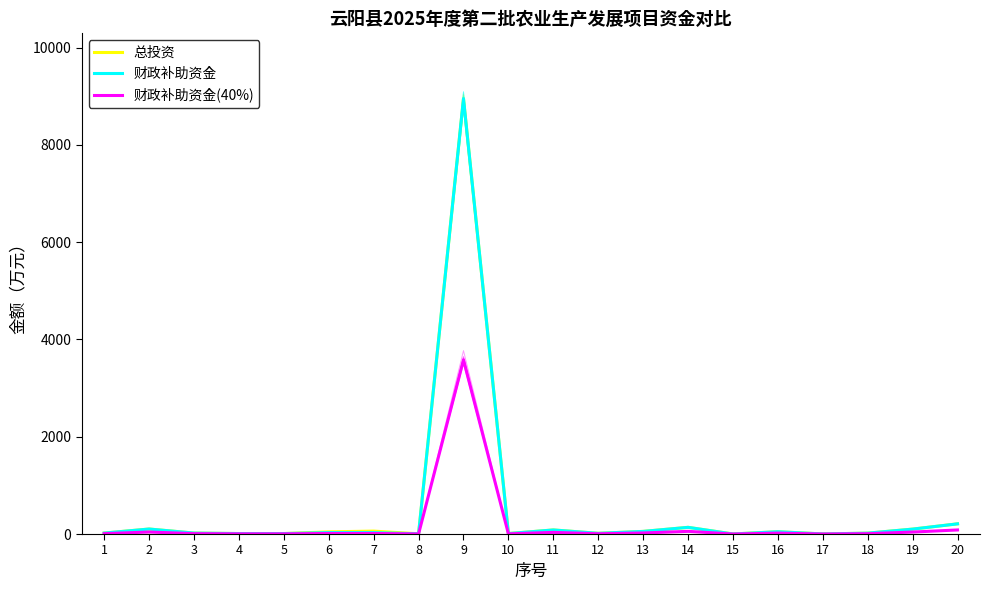

True or false: 财政补助资金(40%) and 总投资 intersect in this chart.

False